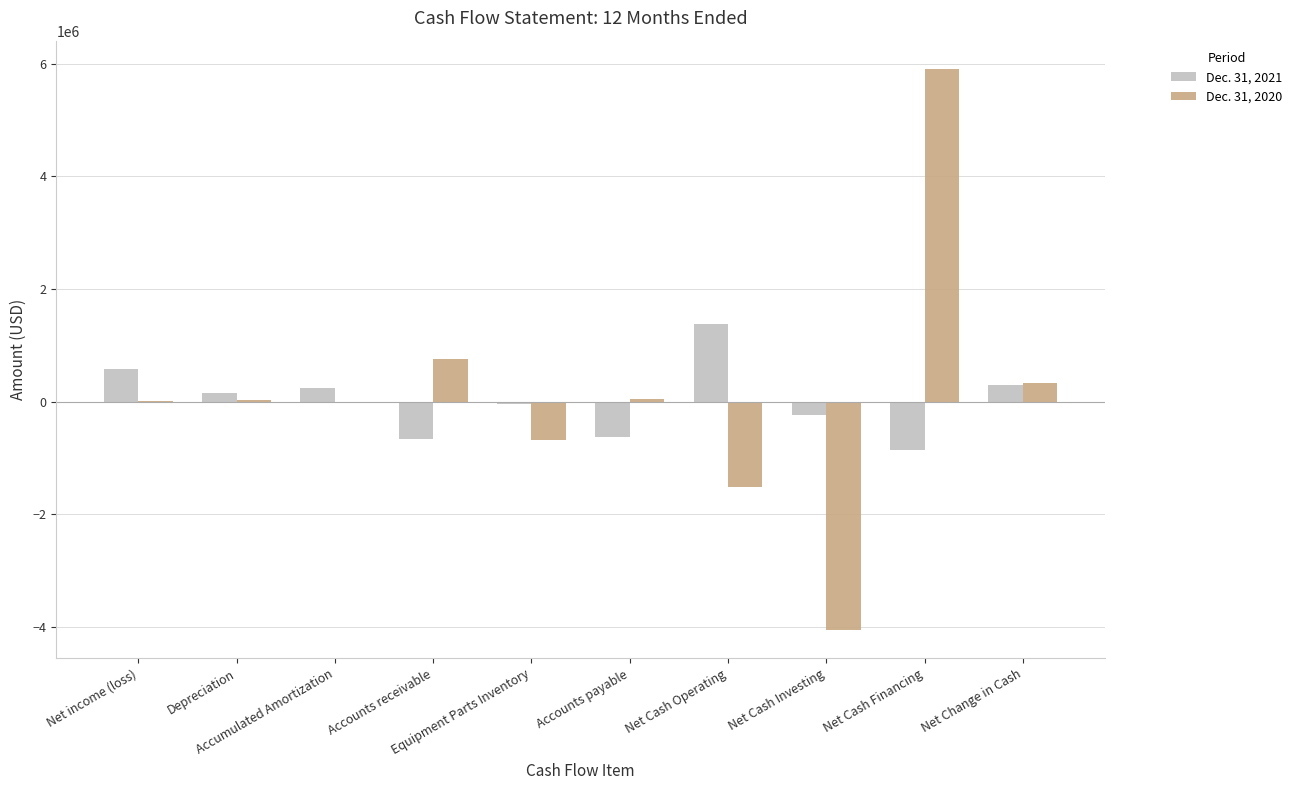

Reading right to left, extract all data points from this chart.

Dec. 31, 2021: Net Change in Cash=289035	Net Cash Financing=-856787	Net Cash Investing=-229465	Net Cash Operating=1375287	Accounts payable=-636147	Equipment Parts Inventory=-41793	Accounts receivable=-671730	Accumulated Amortization=236130	Depreciation=160117	Net income (loss)=584394
Dec. 31, 2020: Net Change in Cash=326714	Net Cash Financing=5911628	Net Cash Investing=-4059716	Net Cash Operating=-1525198	Accounts payable=50476	Equipment Parts Inventory=-690069	Accounts receivable=756095	Accumulated Amortization=0	Depreciation=26409	Net income (loss)=10641